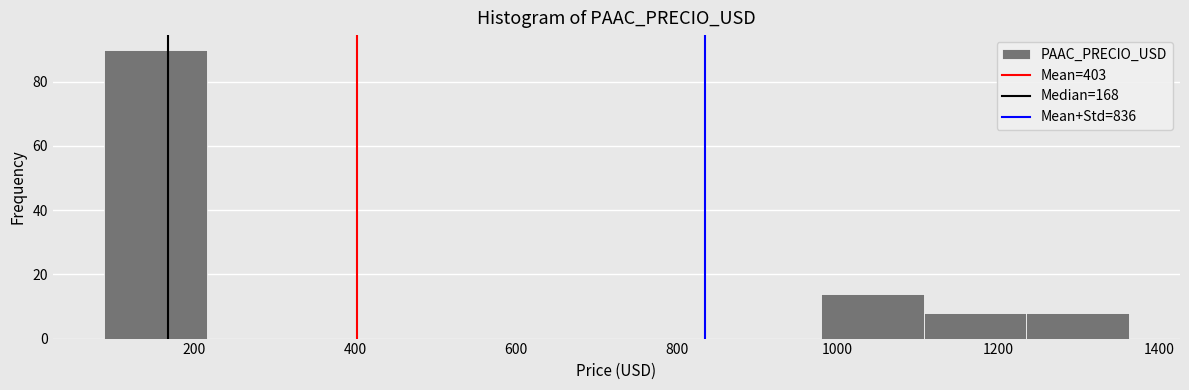

Reading left to right, transcribe this chart: for each bar, give the range it covers on the x-axis and its height. Neither the bar edges nor the heights are printed on the chart, so give them approximately, as read against the axes.

80 to 220: 90
220 to 340: 0
340 to 480: 0
480 to 600: 0
600 to 720: 0
720 to 860: 0
860 to 980: 0
980 to 1100: 14
1100 to 1240: 8
1240 to 1360: 8